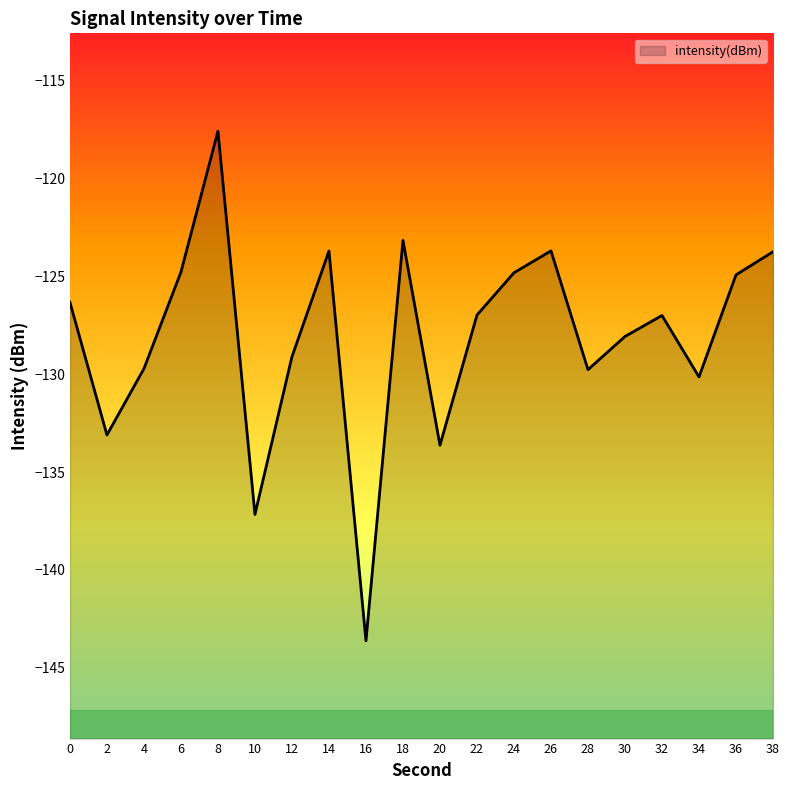

Count the number of categories in the chart.

20